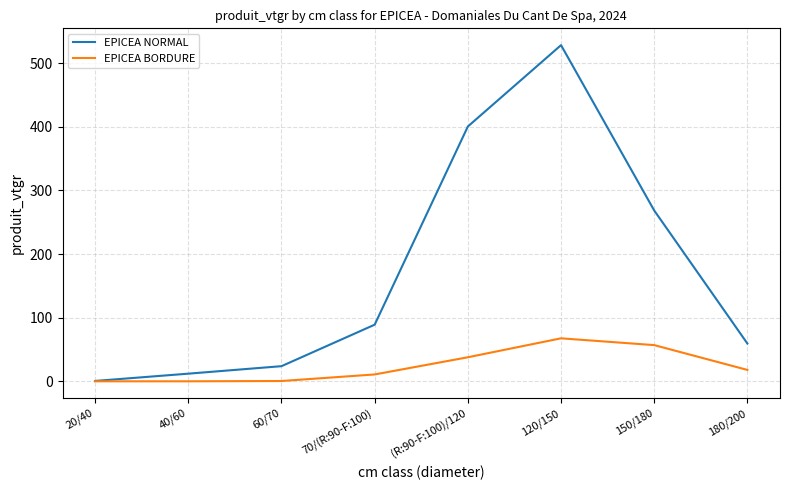

Rank the series by their average value, from lowest to highest.

EPICEA BORDURE, EPICEA NORMAL